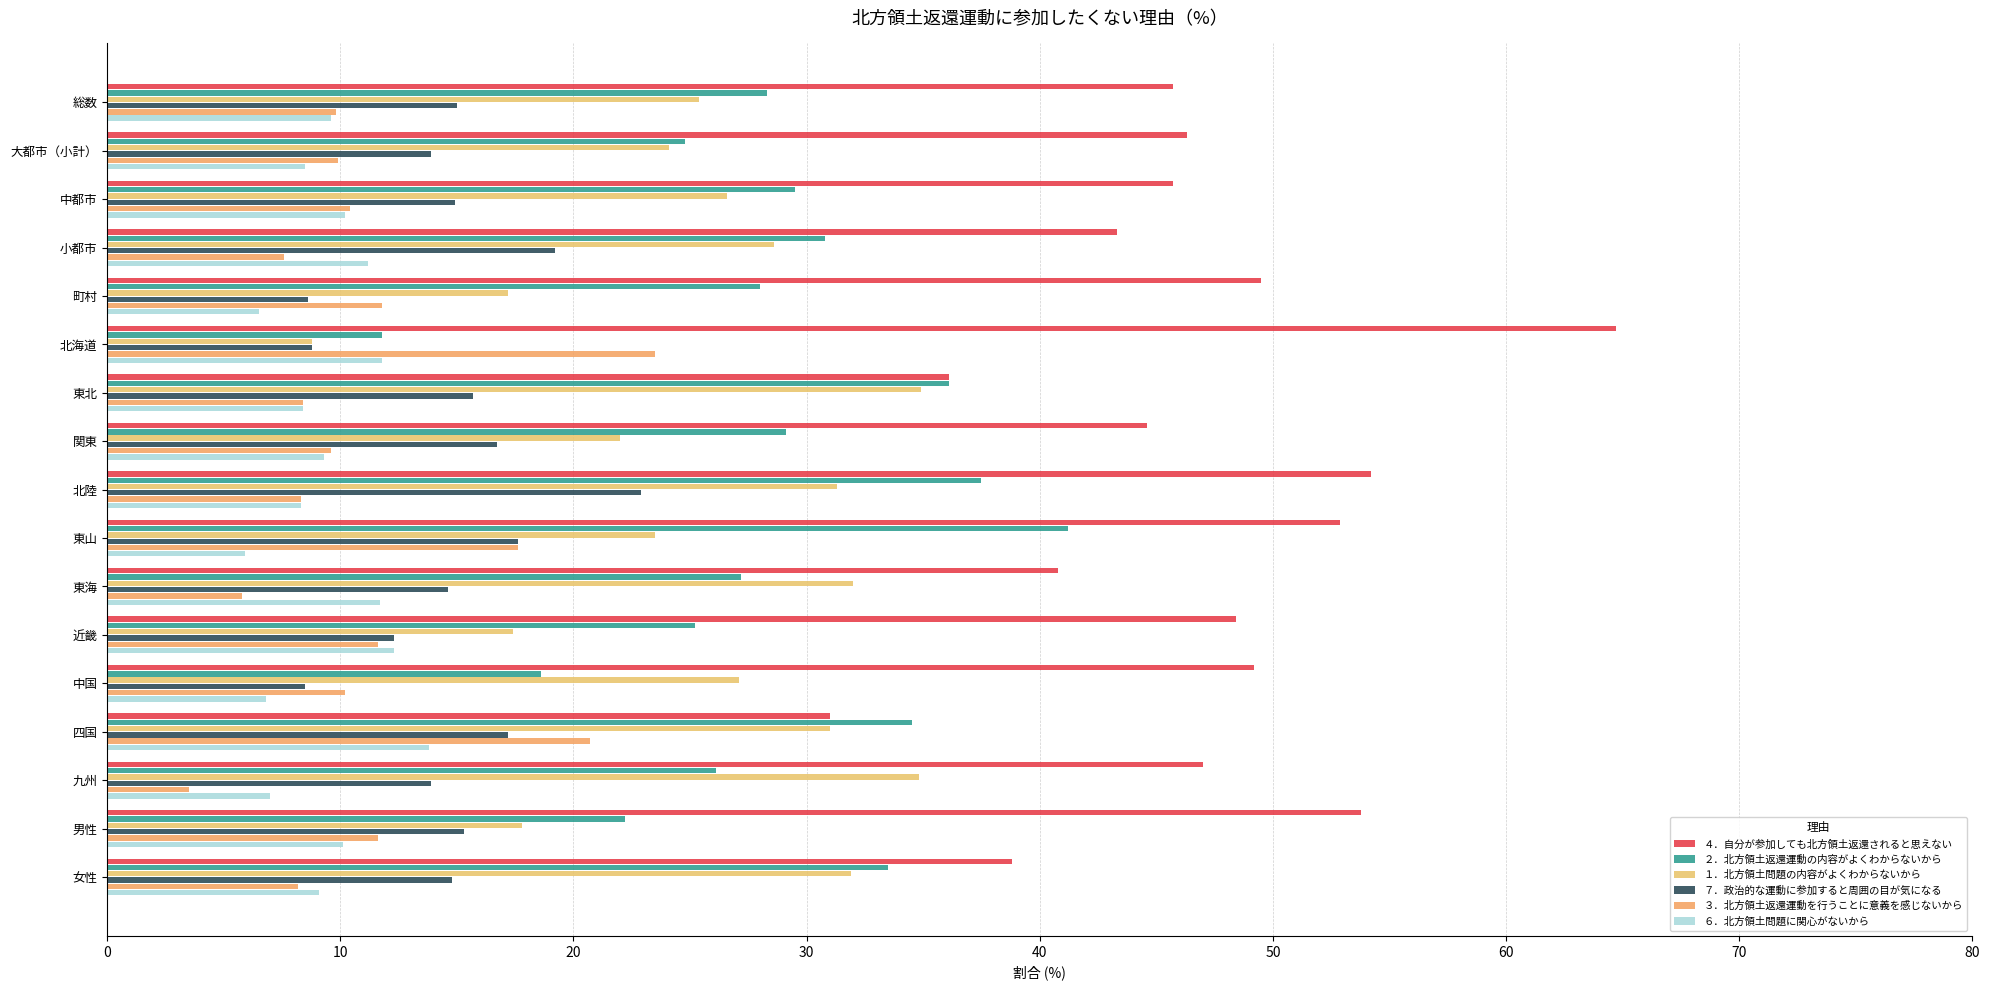

How many data points does each series have?

17